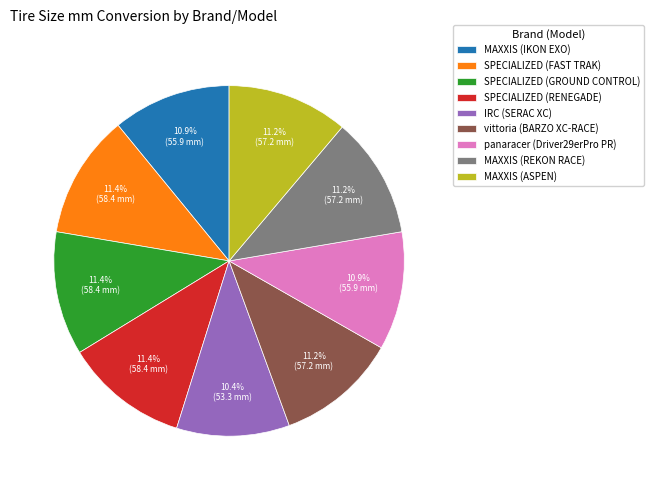

Do SPECIALIZED (GROUND CONTROL) and IRC (SERAC XC) together represent more than half of the pie?

No